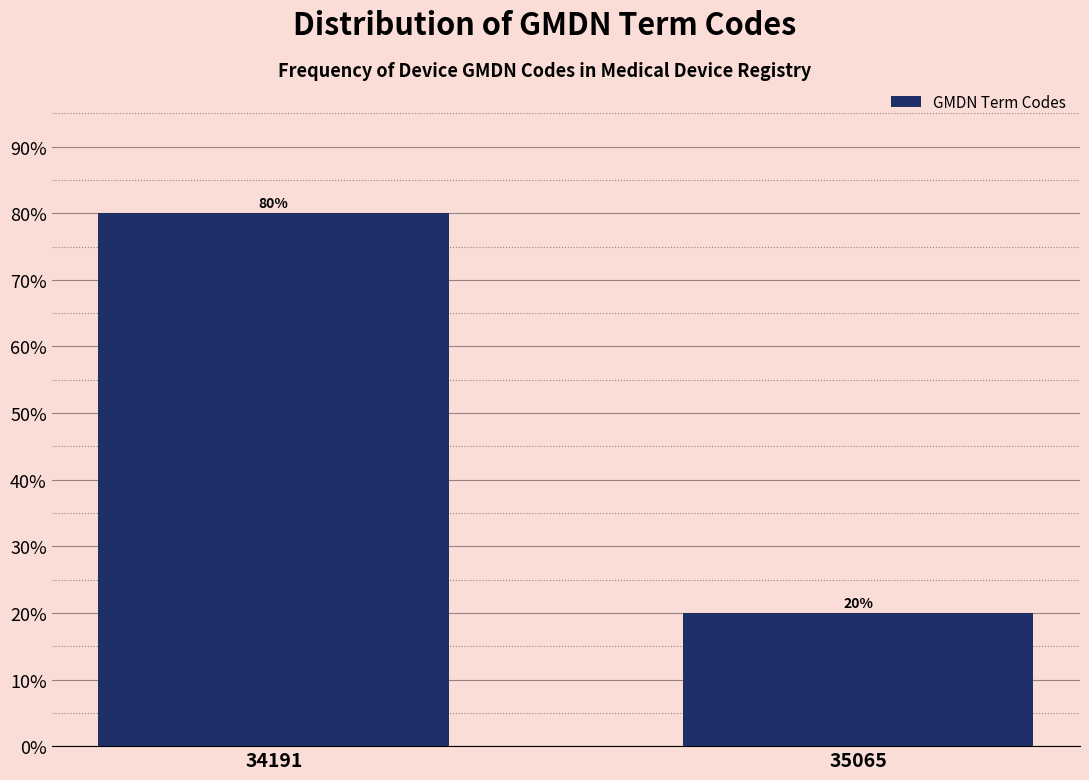

Reading right to left, extract all data points from this chart.

35065=20	34191=80